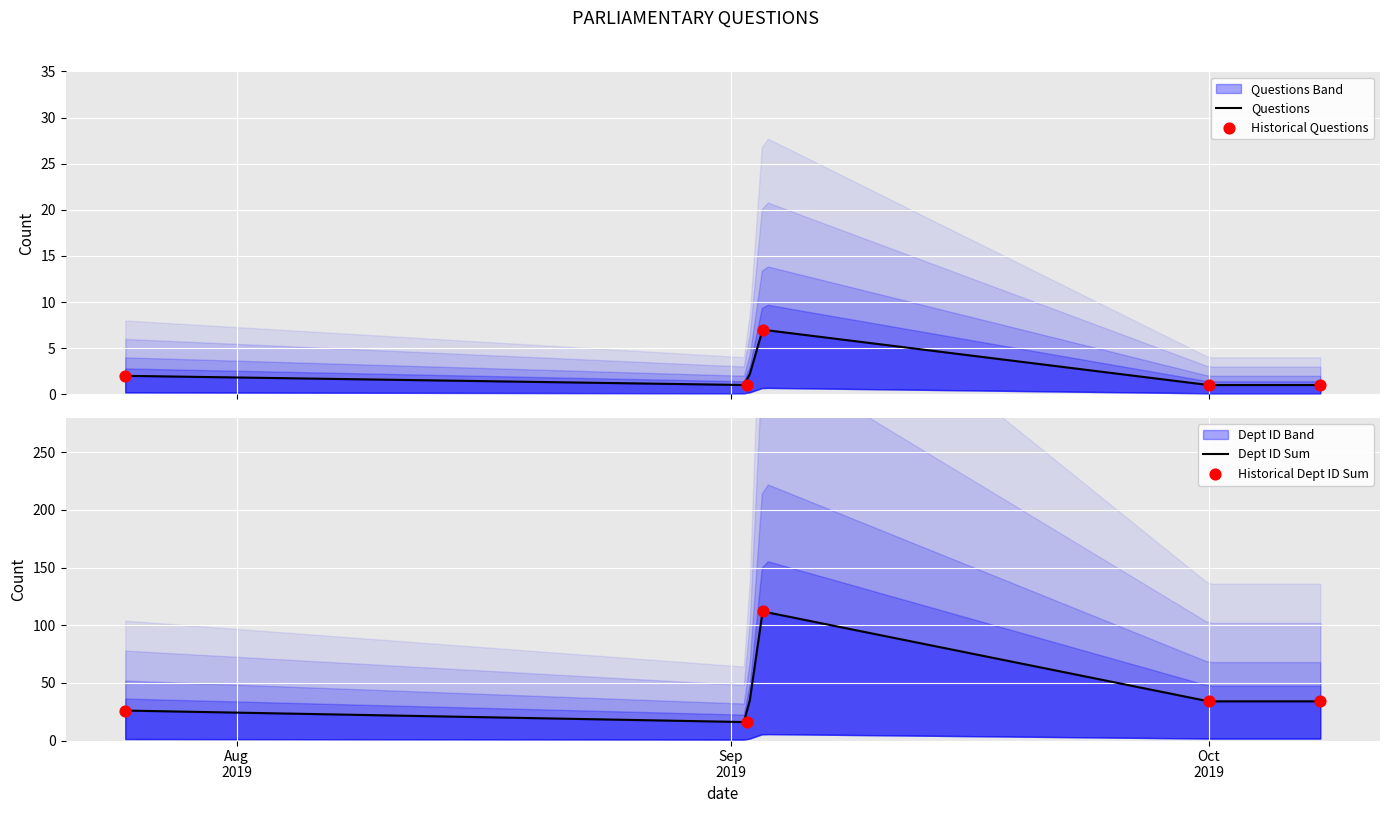

At how many categories does at least one series exceed 23?

4